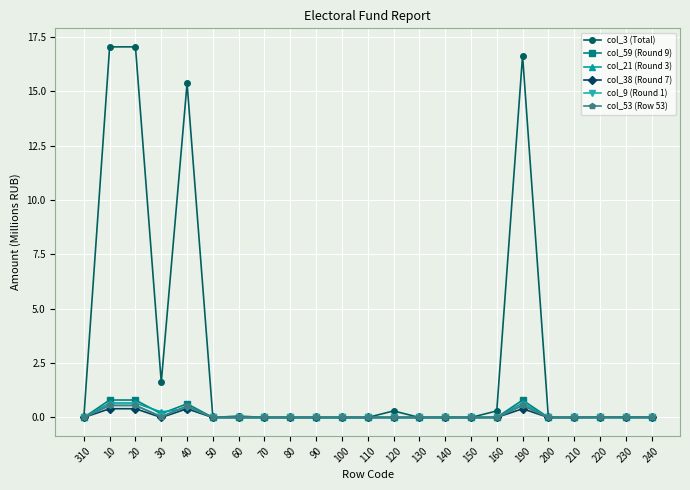

What is the maximum value shown in the chart?

17.0